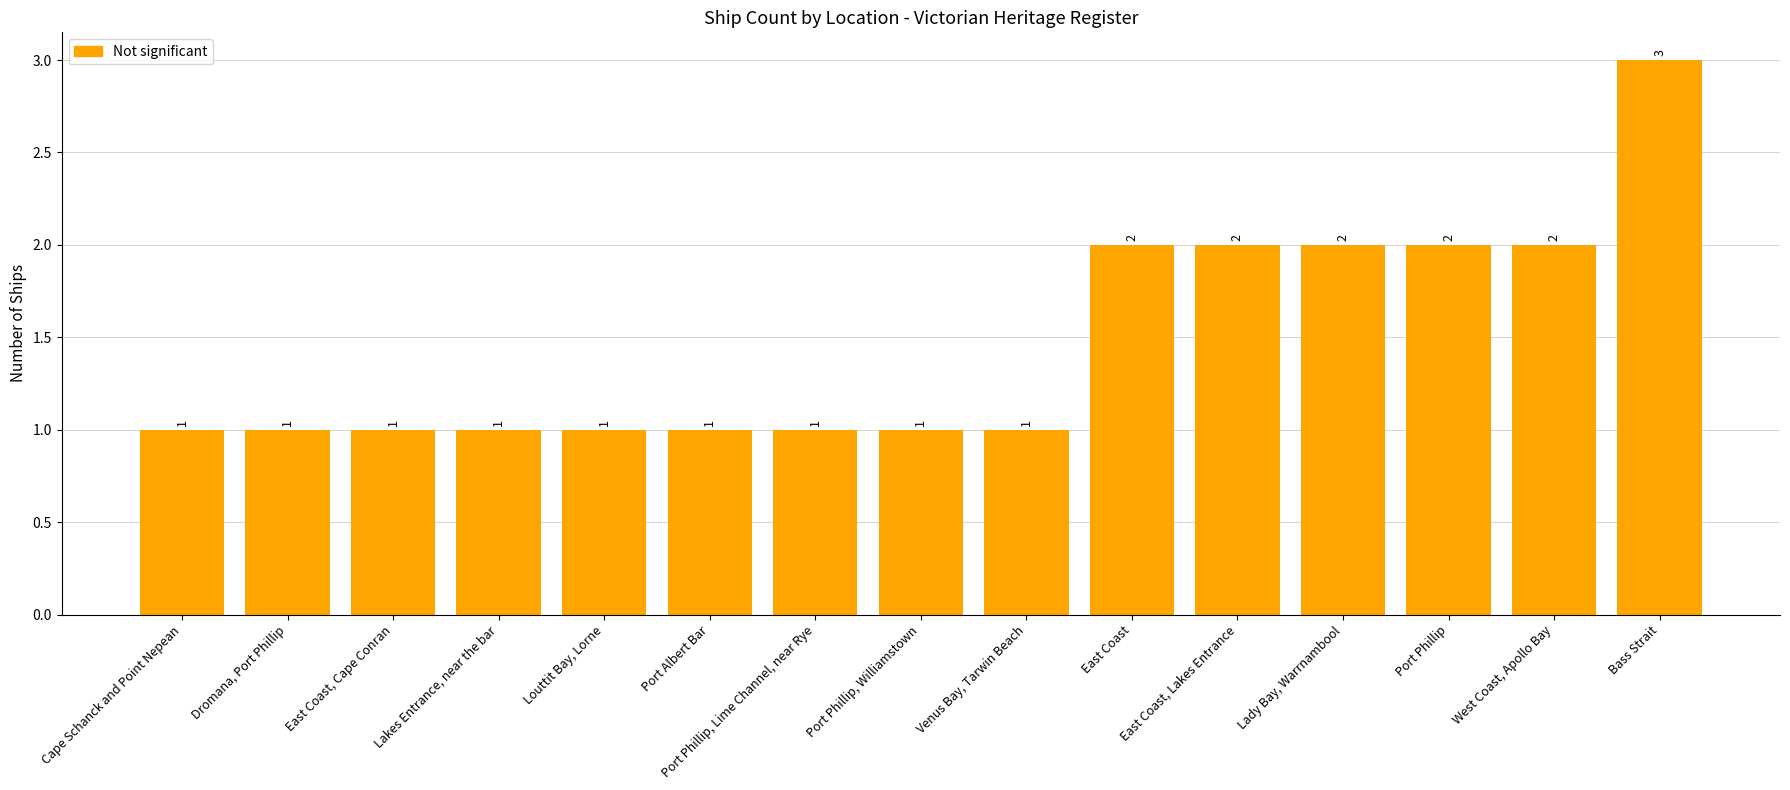

What is the label of the 15th bar from the right?

Cape Schanck and Point Nepean